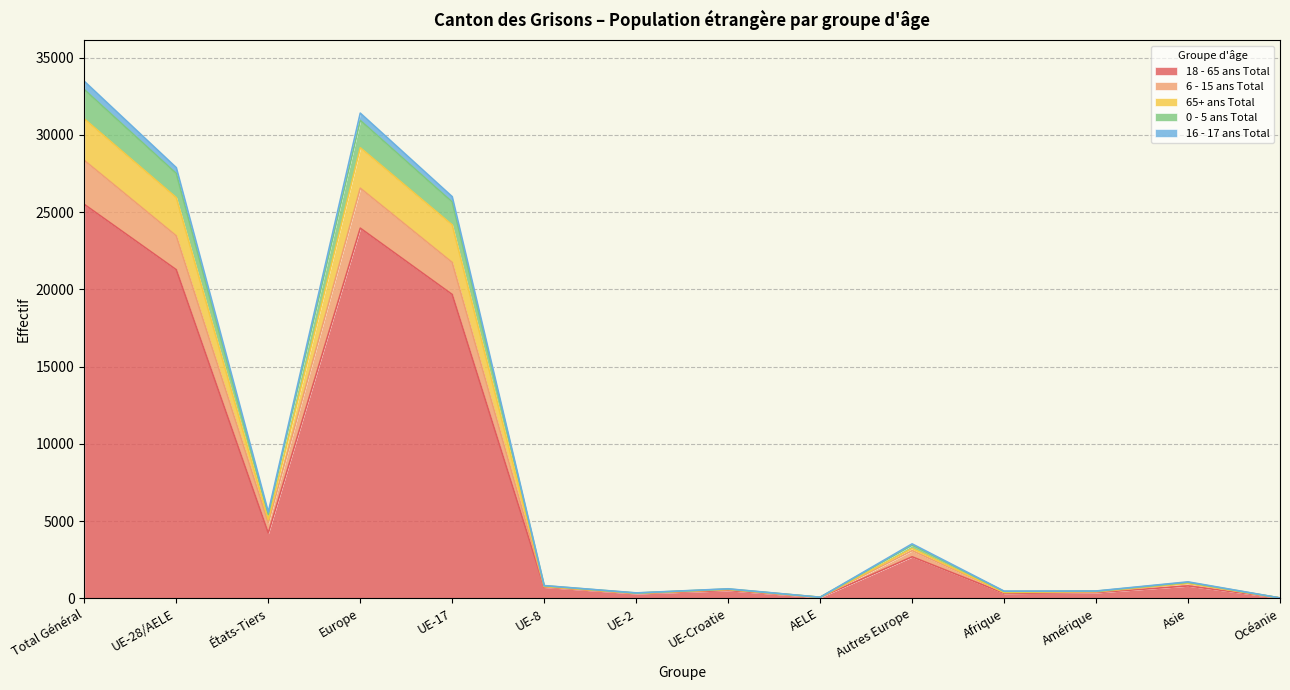

Is it true that 16 - 17 ans Total equals 17 at AELE?

False